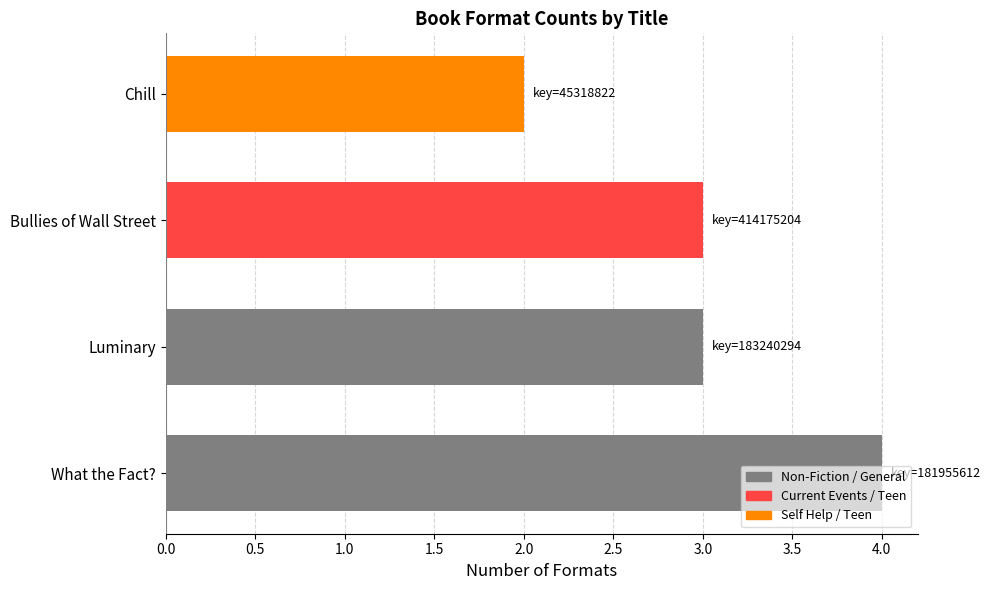

Does the chart contain stacked bars?

No